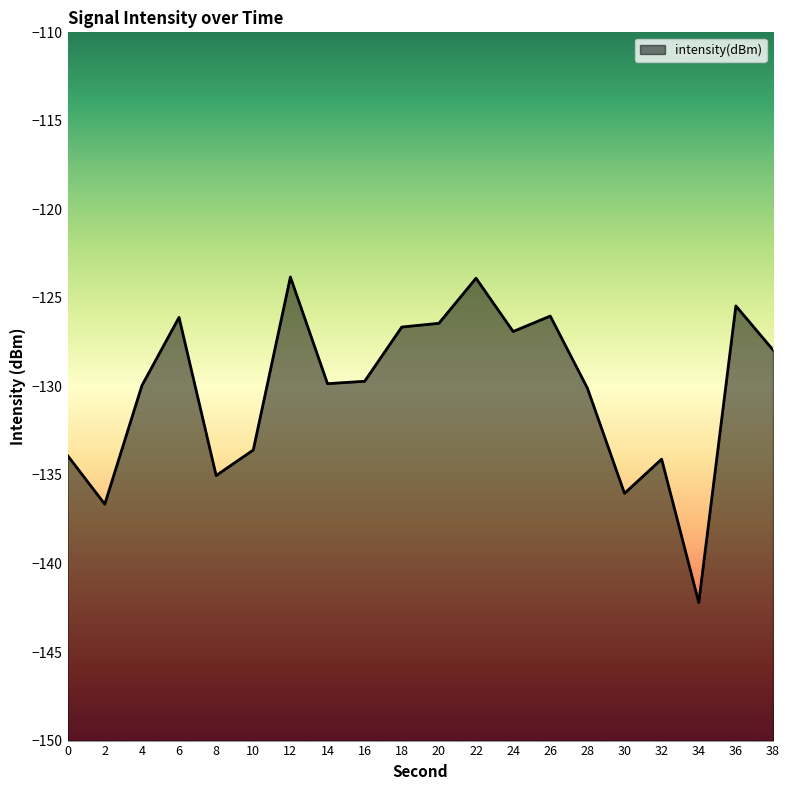

What is the value of the 4th point from the left?

-126.1